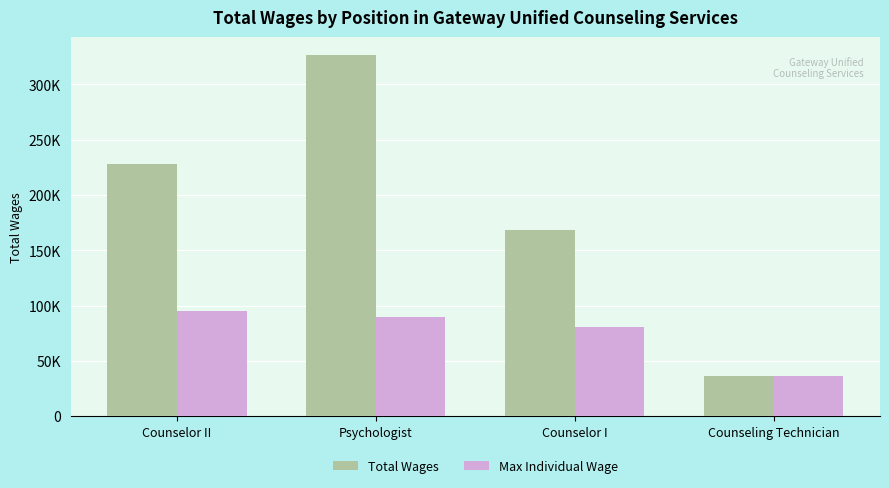

At which category is the sum across all series the highest?

Psychologist